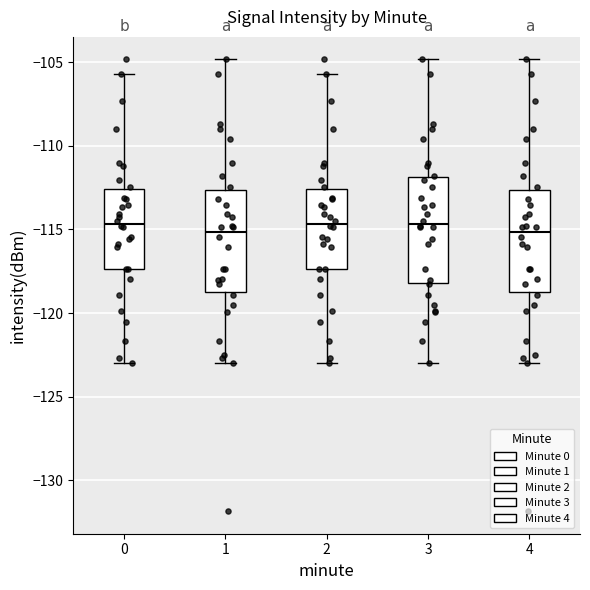

Reading left to right, read every box against the y-axis: the position of its median line, the range the box covers, and the ends of its whiskers. The values are not printed on the chart, so give them approximately, as read against the axis.

0: median -114.5, box -117.5 to -112.5, whiskers -123.0 to -105.5
1: median -115.0, box -119.0 to -112.5, whiskers -123.0 to -105.0
2: median -114.5, box -117.5 to -112.5, whiskers -123.0 to -105.5
3: median -114.5, box -118.0 to -112.0, whiskers -123.0 to -105.0
4: median -115.0, box -119.0 to -112.5, whiskers -123.0 to -105.0